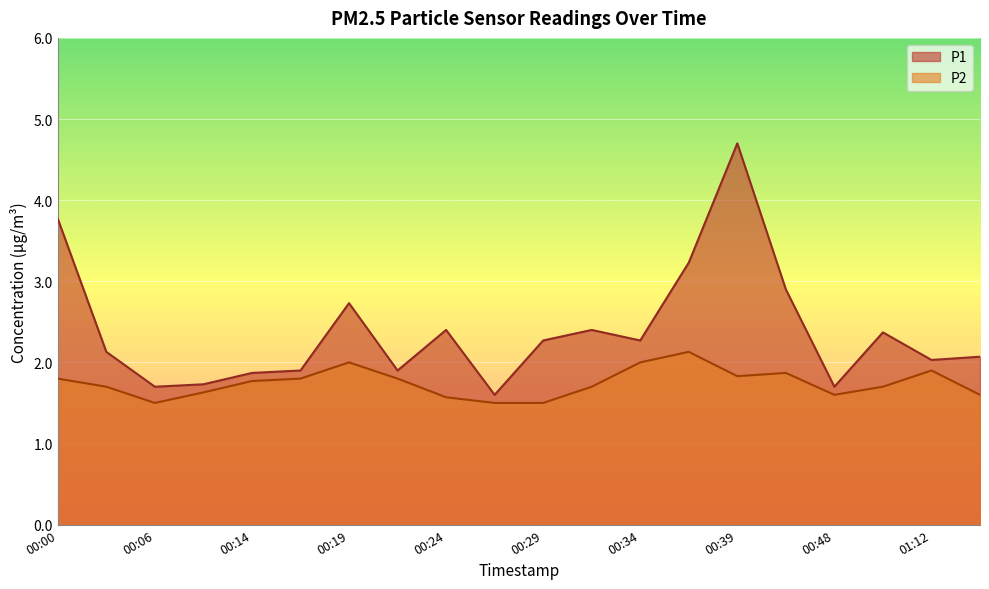

At which category does the chart reach its minimum across all series?

00:06